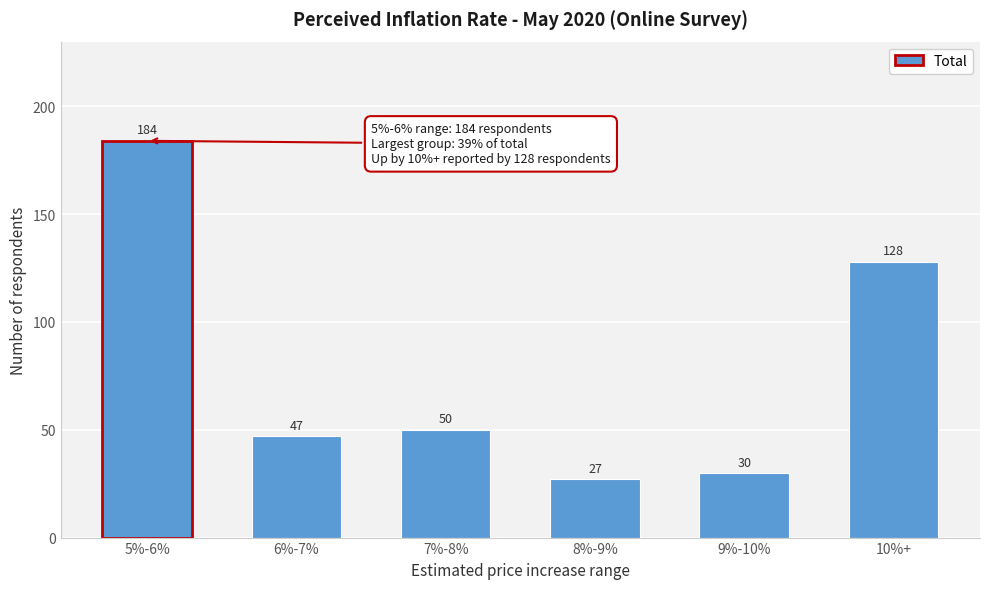

Reading left to right, transcribe all the data shown in this chart.

5%-6%=184	6%-7%=47	7%-8%=50	8%-9%=27	9%-10%=30	10%+=128